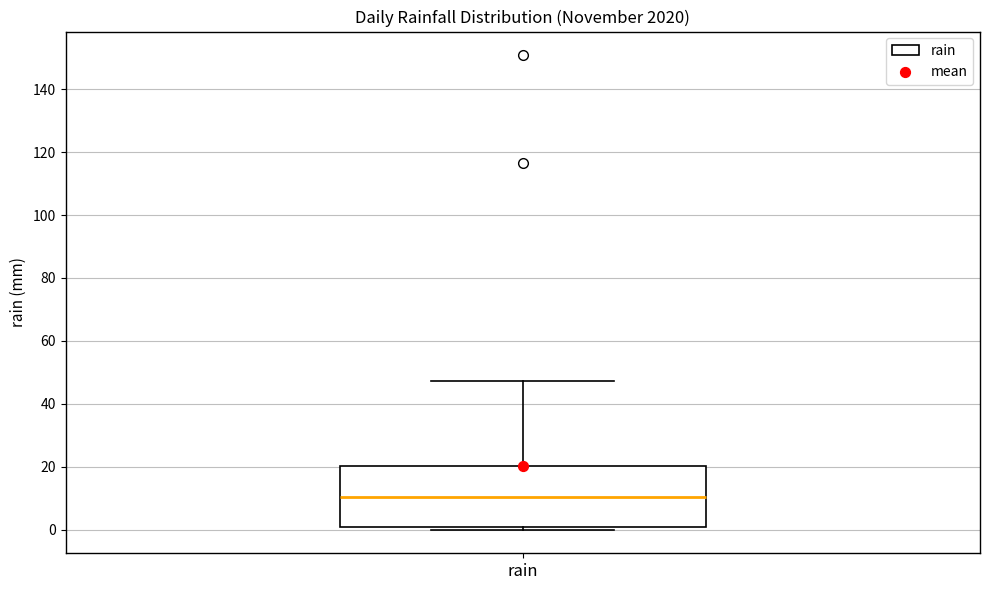

Where does the median line of the box for rain sit on the y-axis? The values are not printed on the chart, so give them approximately, as read against the axis.

10